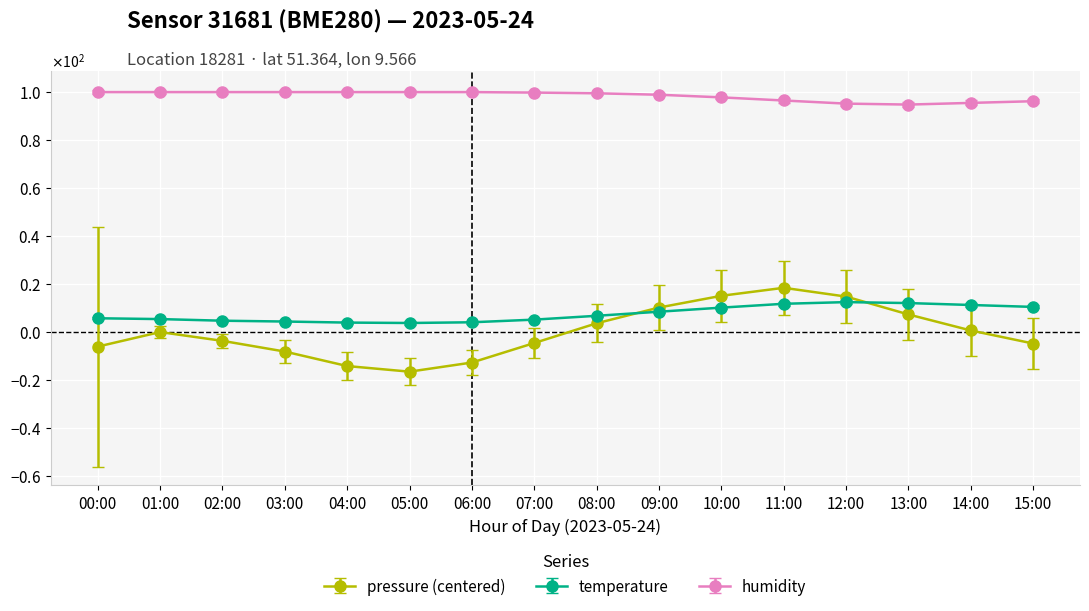

Which series has the largest total across all categories?

humidity